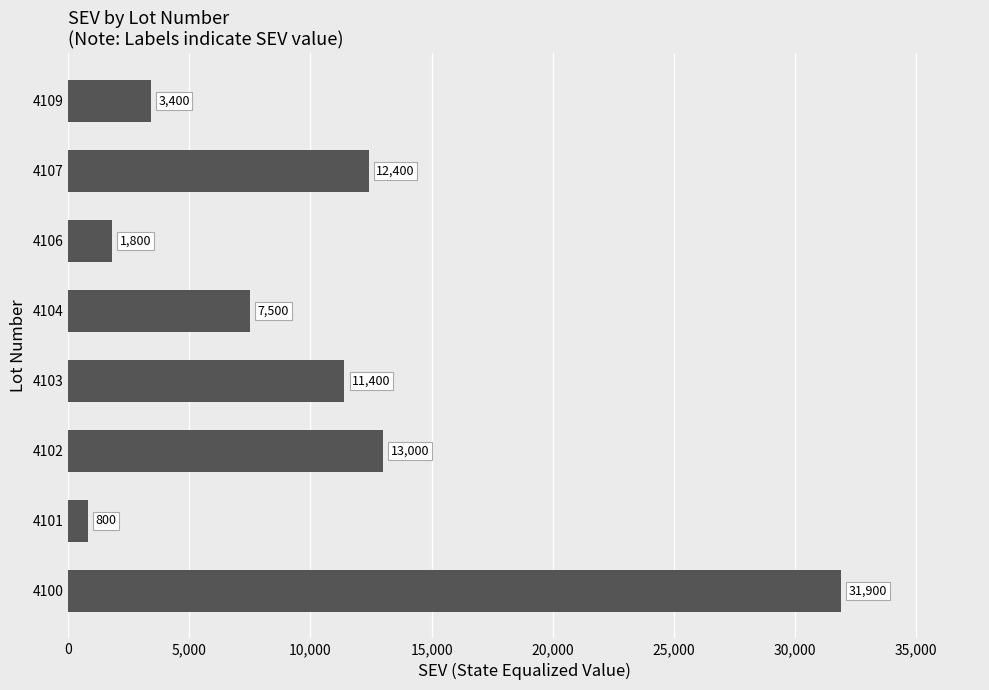

List the labels in order of value, largest first.

4100, 4102, 4107, 4103, 4104, 4109, 4106, 4101